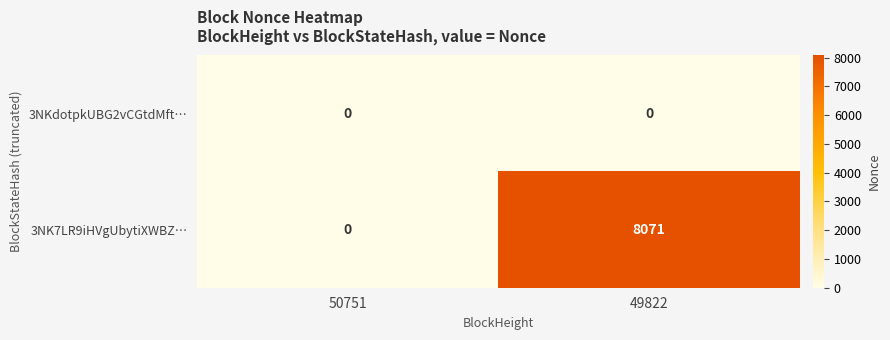

At which category is the sum across all series the highest?

49822